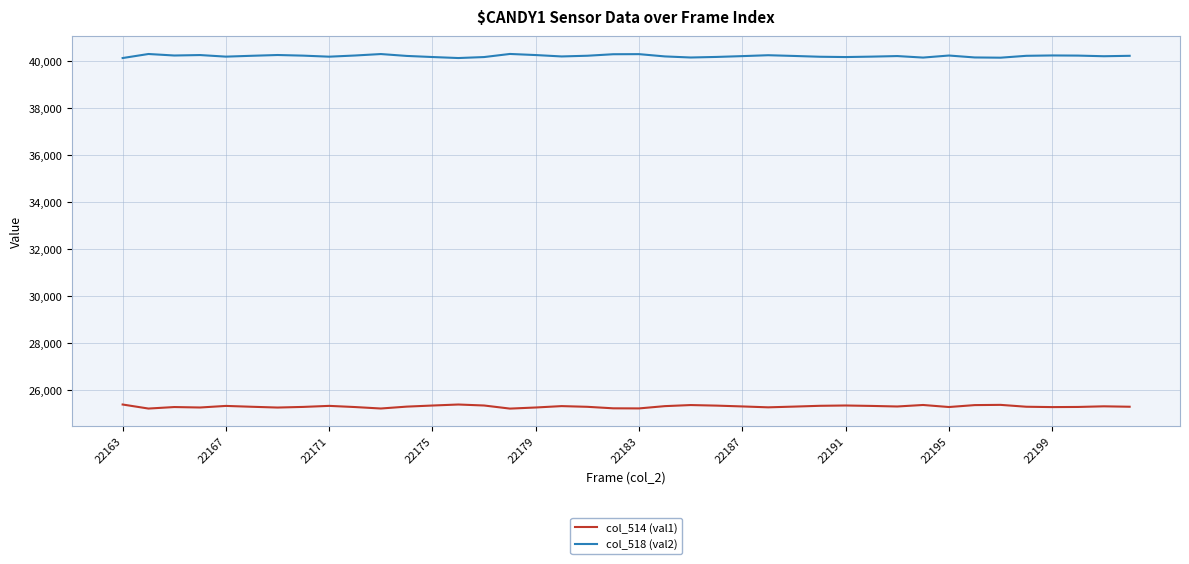

True or false: col_518 (val2) and col_514 (val1) intersect in this chart.

False